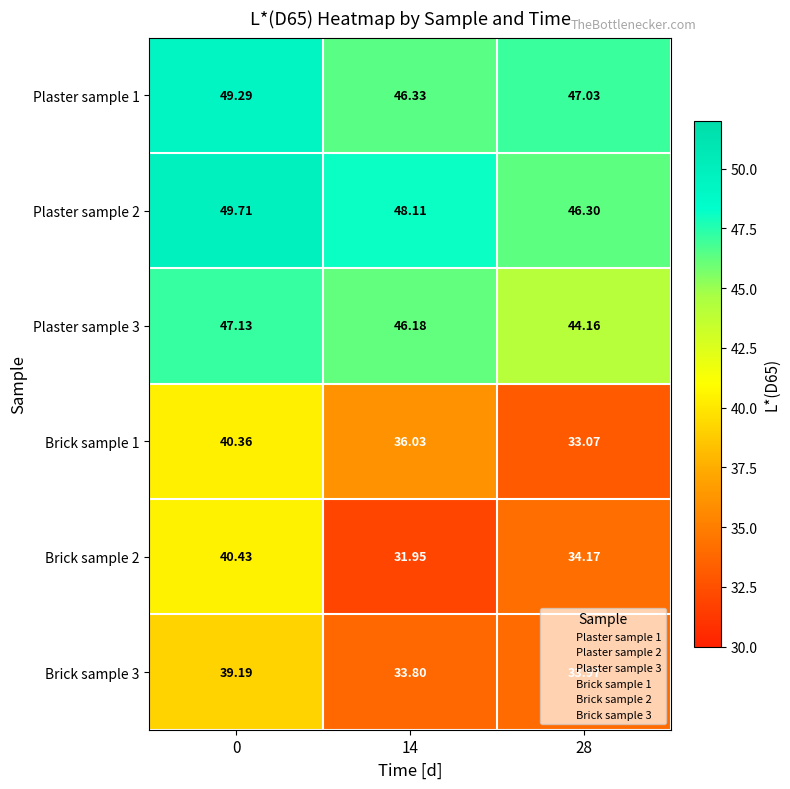

What is the maximum value shown in the chart?

49.7